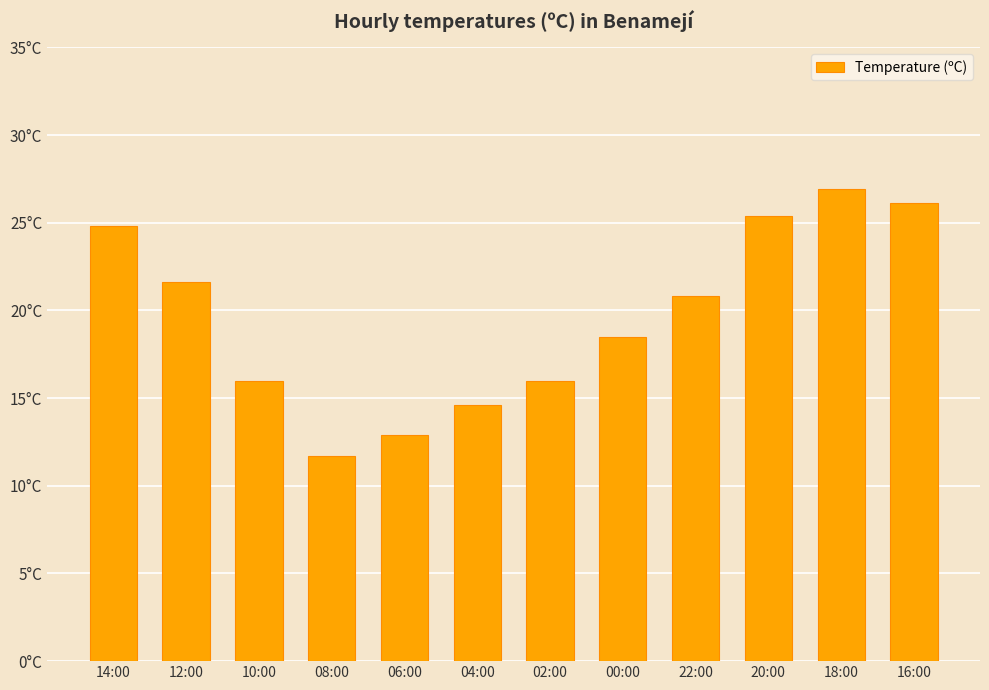

The chart shows a value of 14.3 at 18:00. True or false?

False